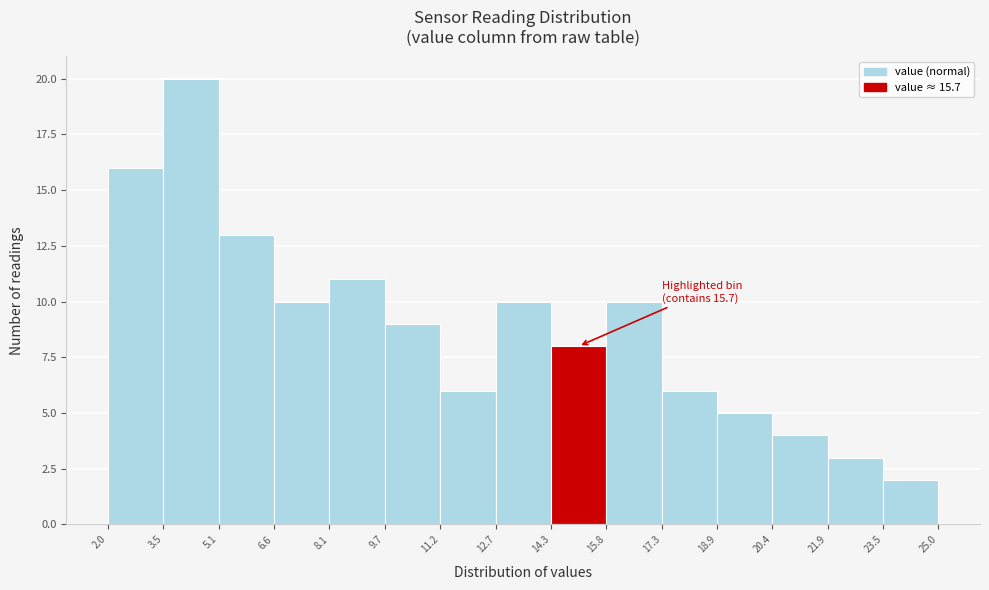

Over which range of the x-axis is the bar tallest?

3.5 to 5.1